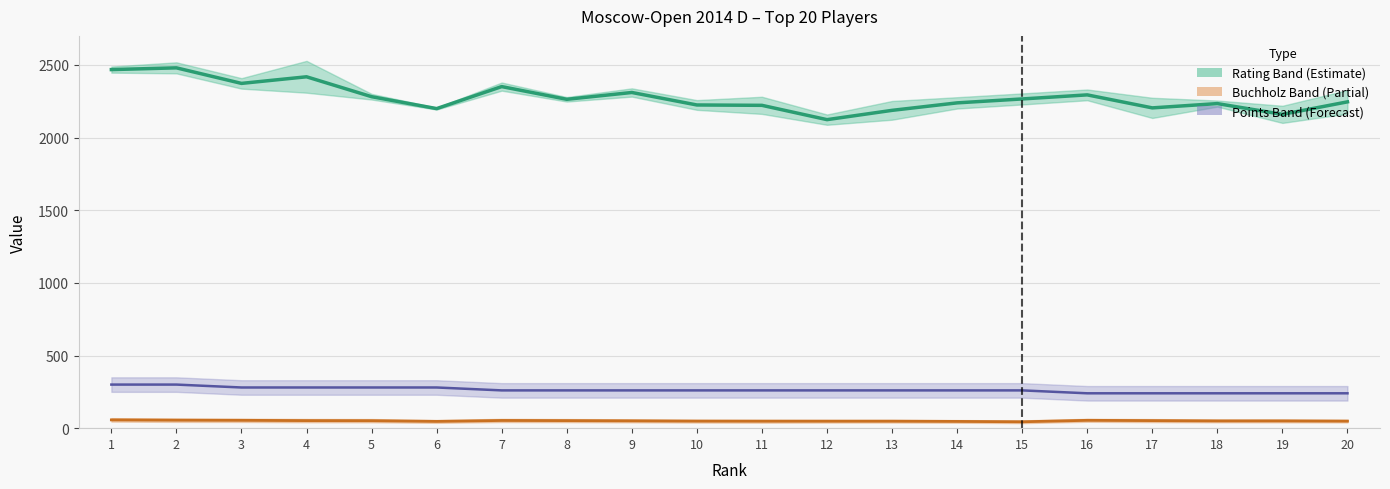

True or false: Points ×40 and Buchholz intersect in this chart.

False